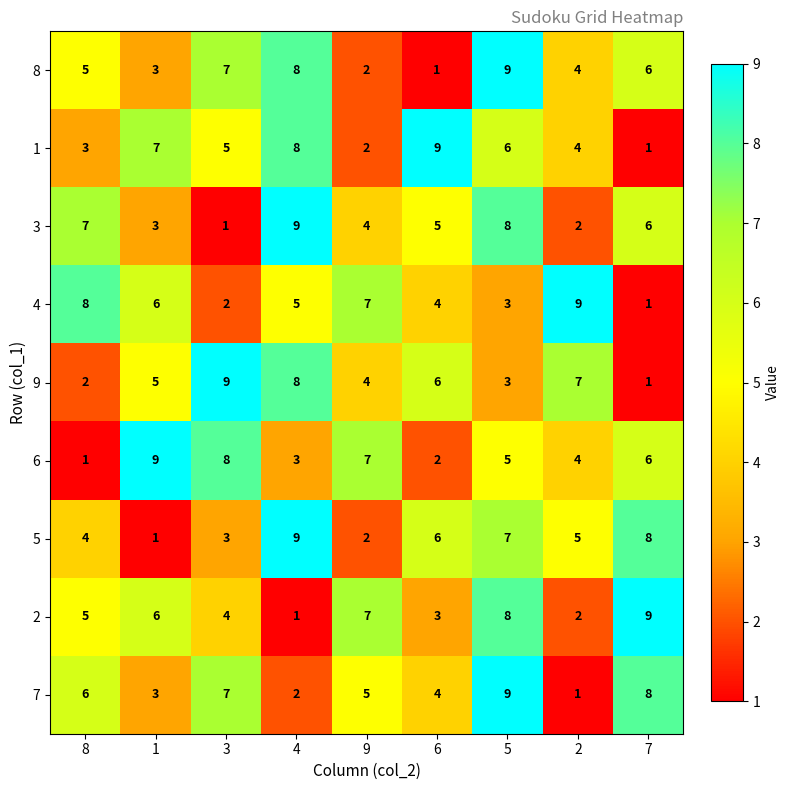

What value does the 1 series have at 4?

8